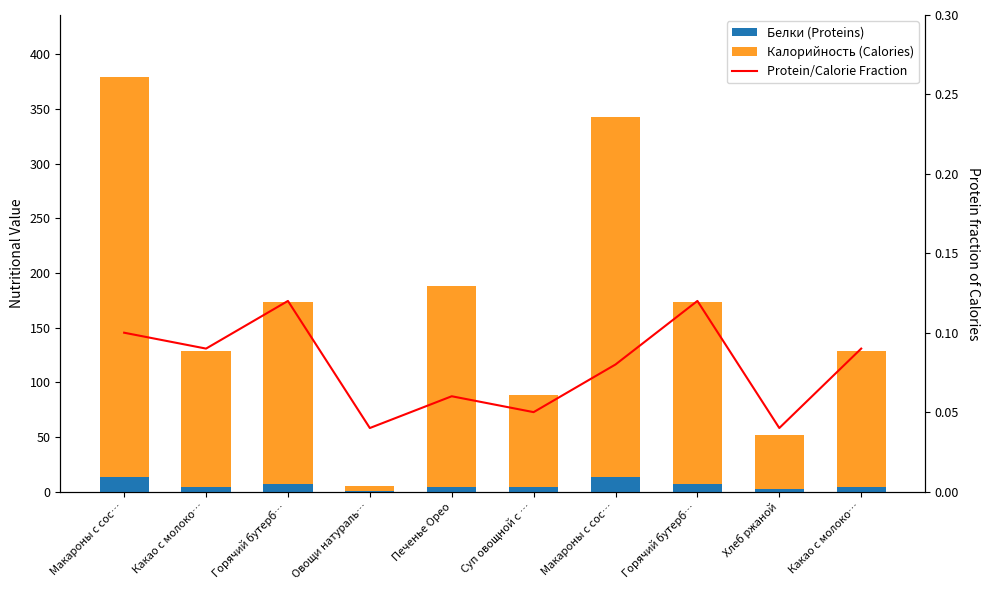

What is the lowest value of the Калорийность (Calories) series?

5.1